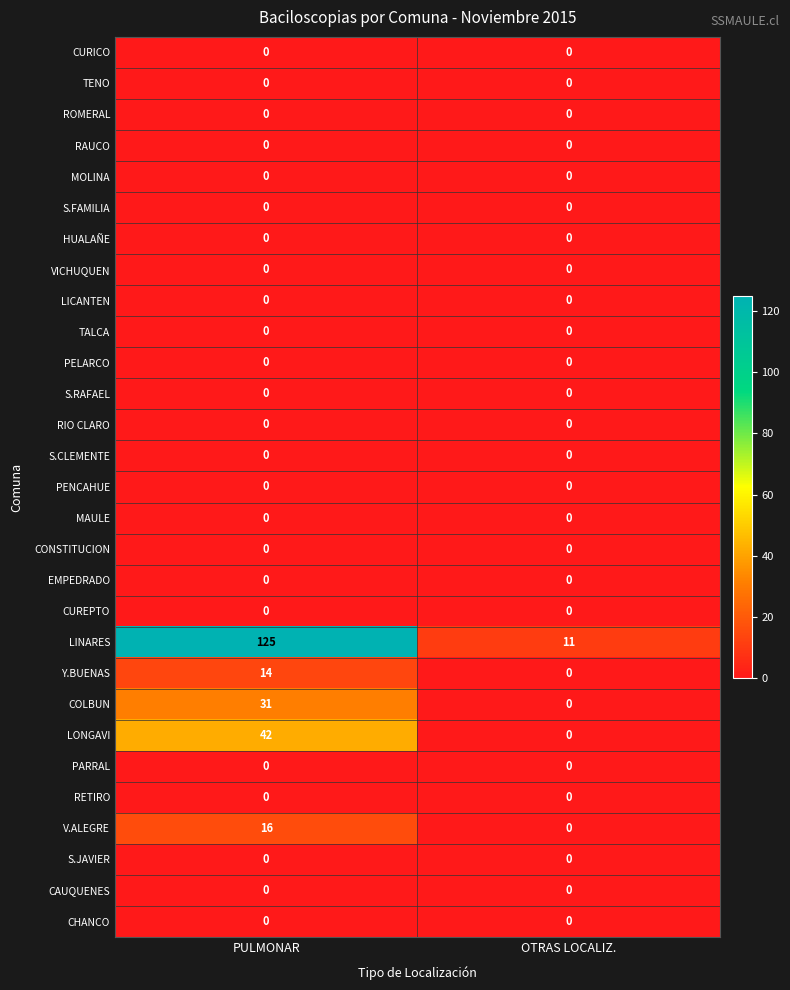

What is the total value across all series at PULMONAR?

228